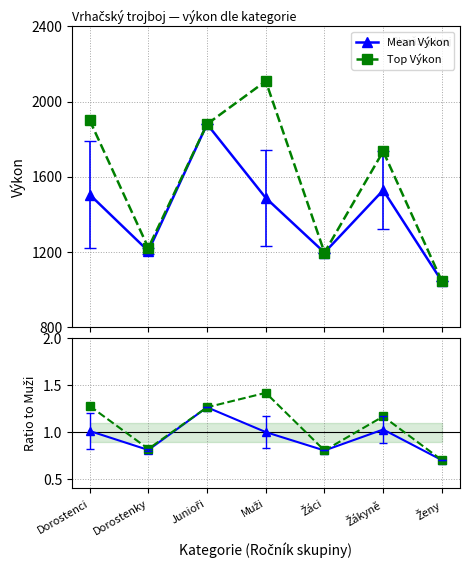

Is this an area chart (filled region under the line)?

No